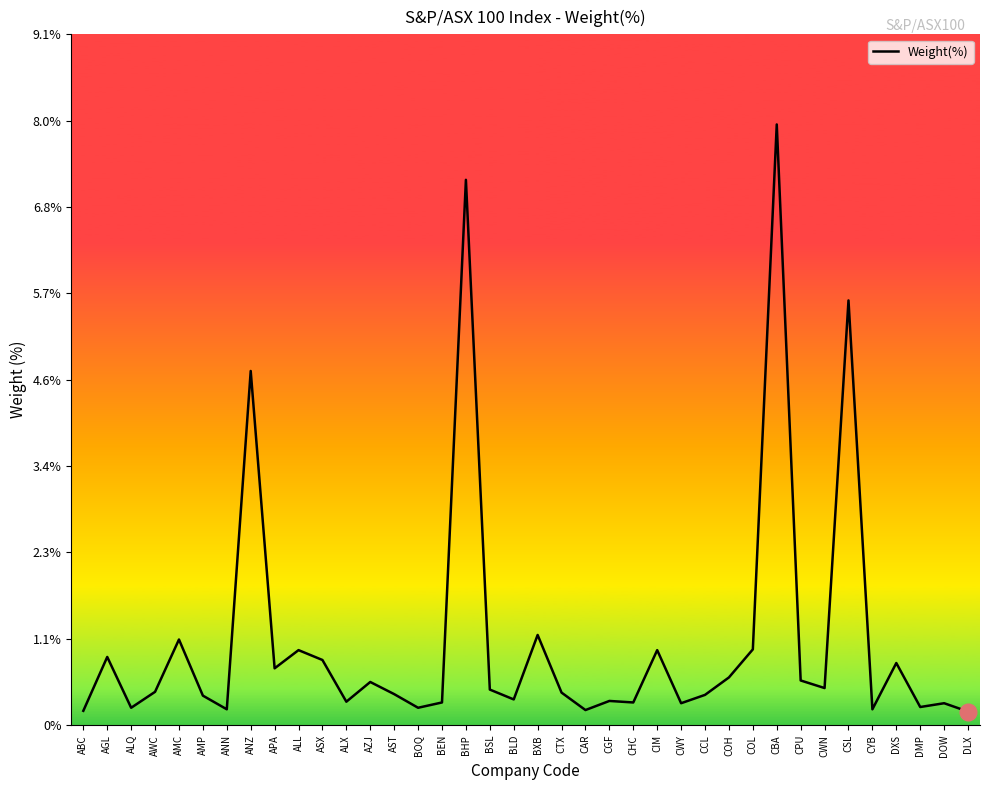

What is the greatest value displayed?

7.9